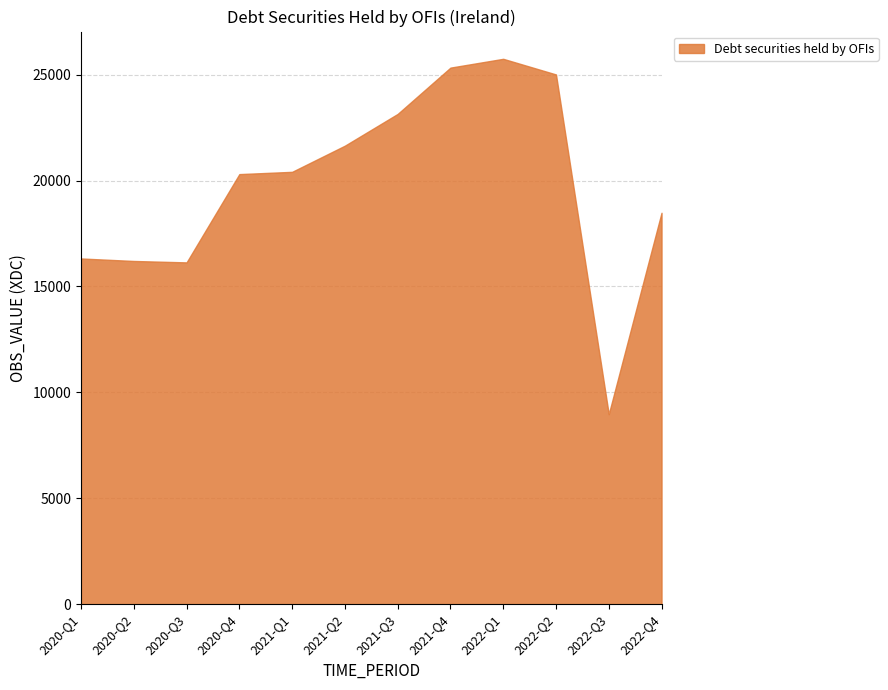

True or false: the data shows 18481 at 2022-Q4.

True